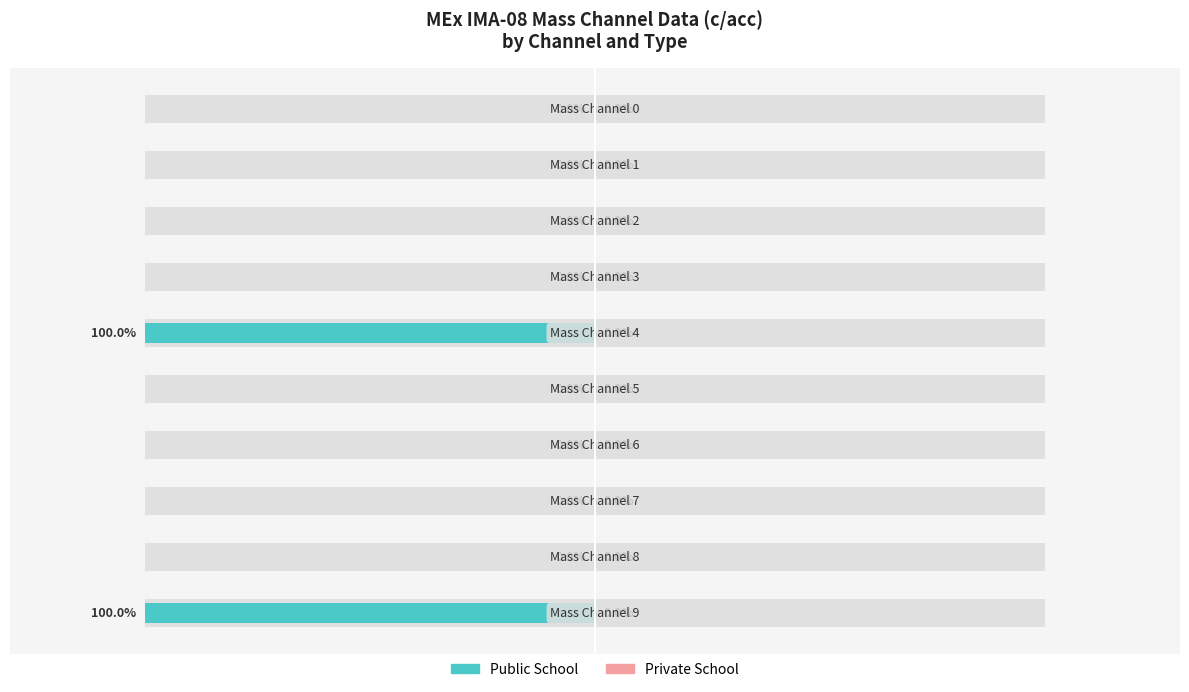

What are all the series names shown in the legend?

Public School, Private School